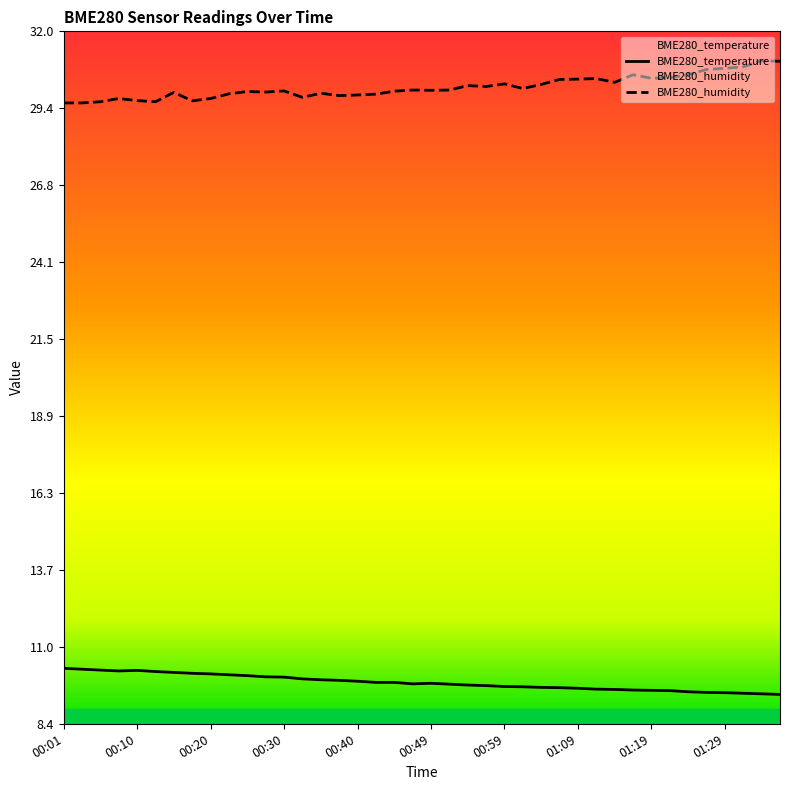

How many data points does each series have?

40